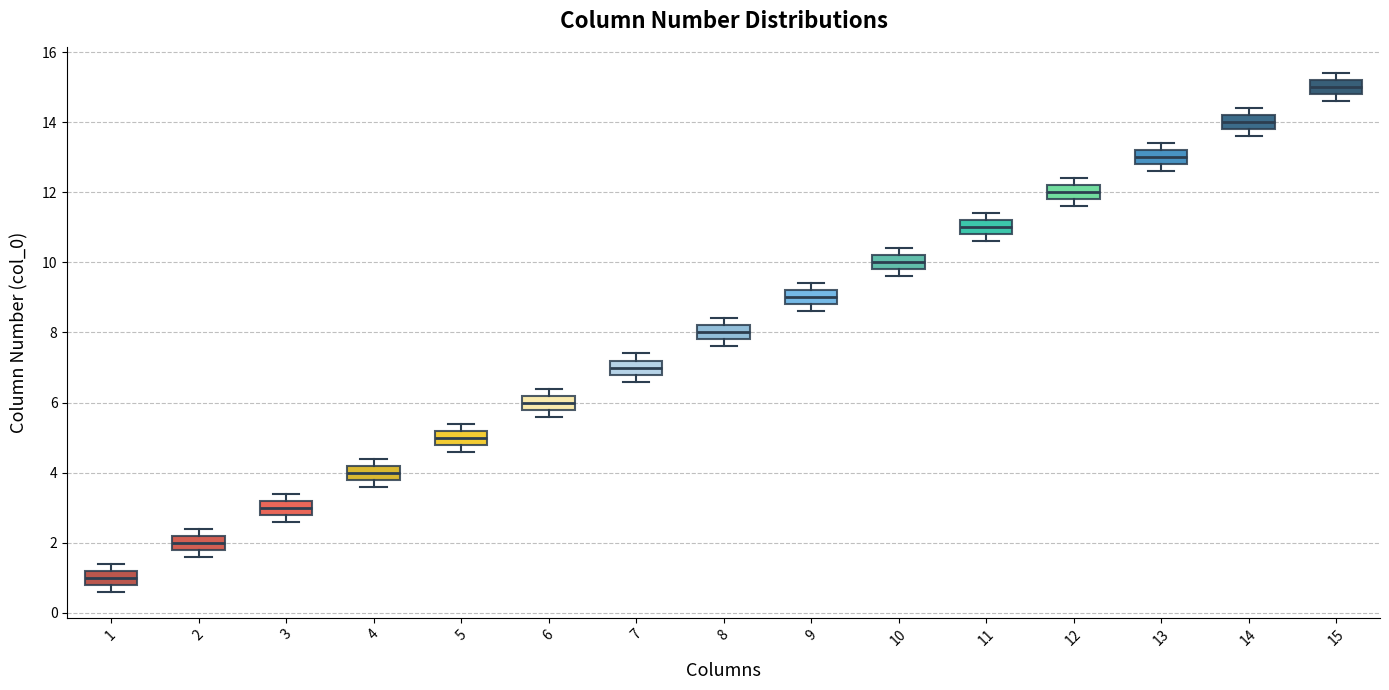

Which box's median line is the highest?

15